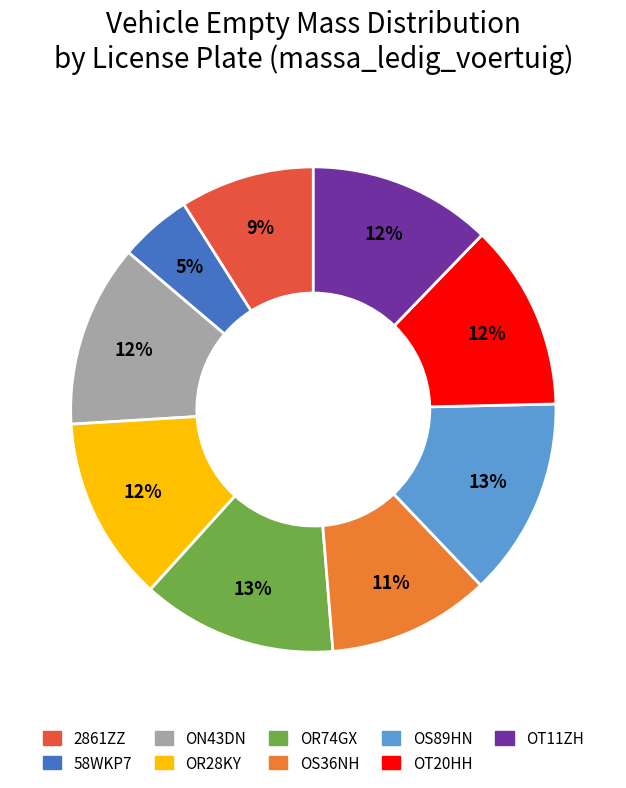

True or false: OS89HN accounts for 13% of the total.

True